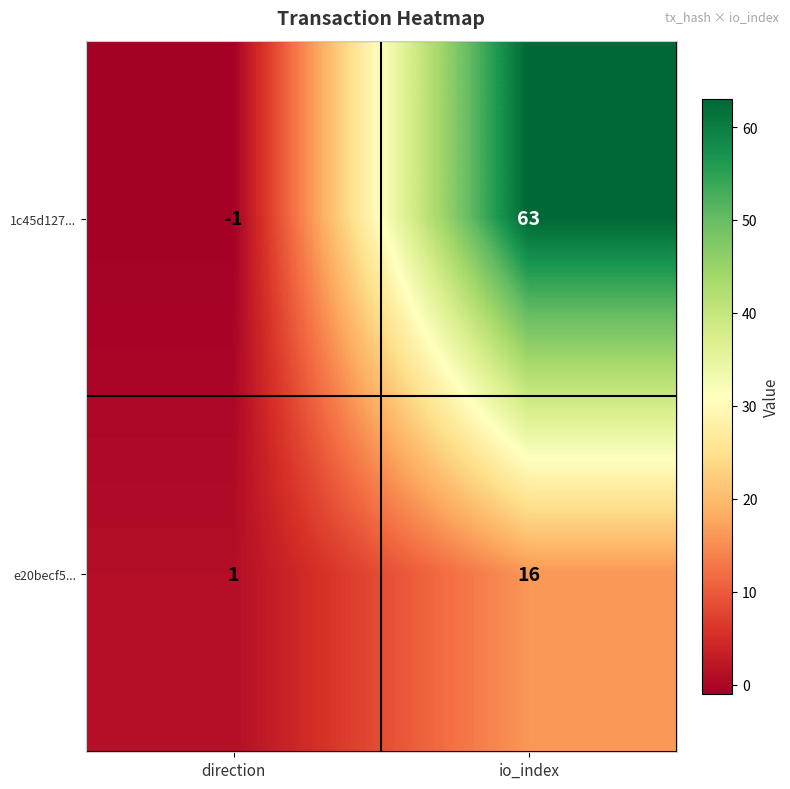

The value of e20becf5... at io_index is 16. True or false?

True